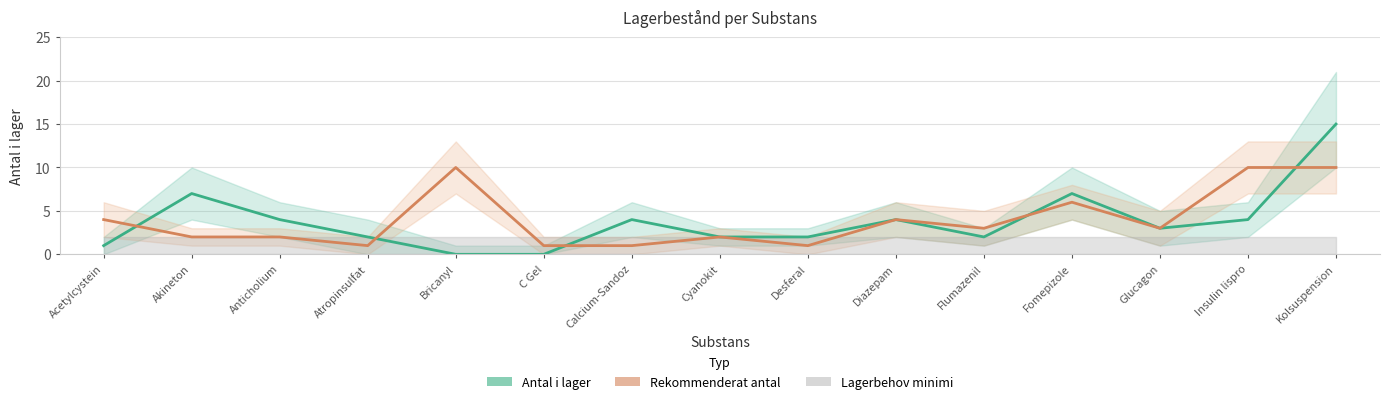

How many values in the Antal i lager series are below 3?

7